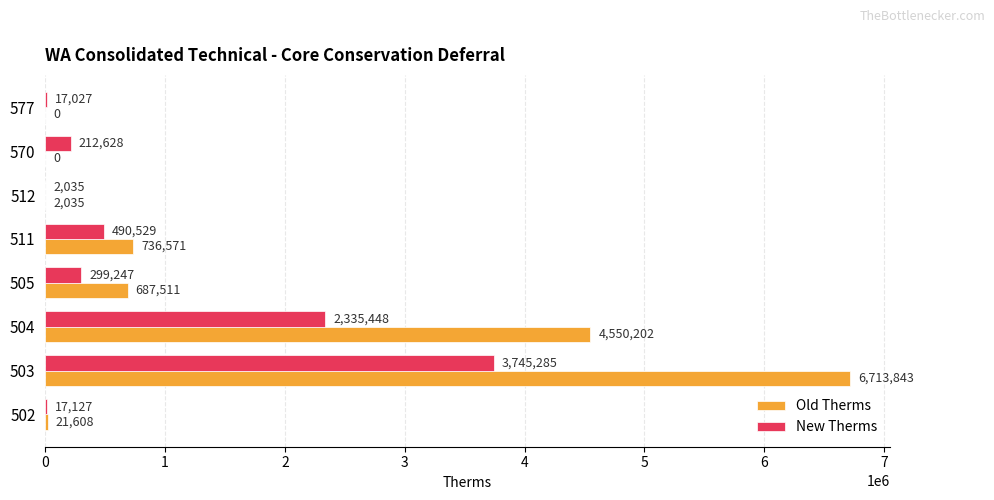

True or false: Old Therms has a value of 687511 at 505.

True